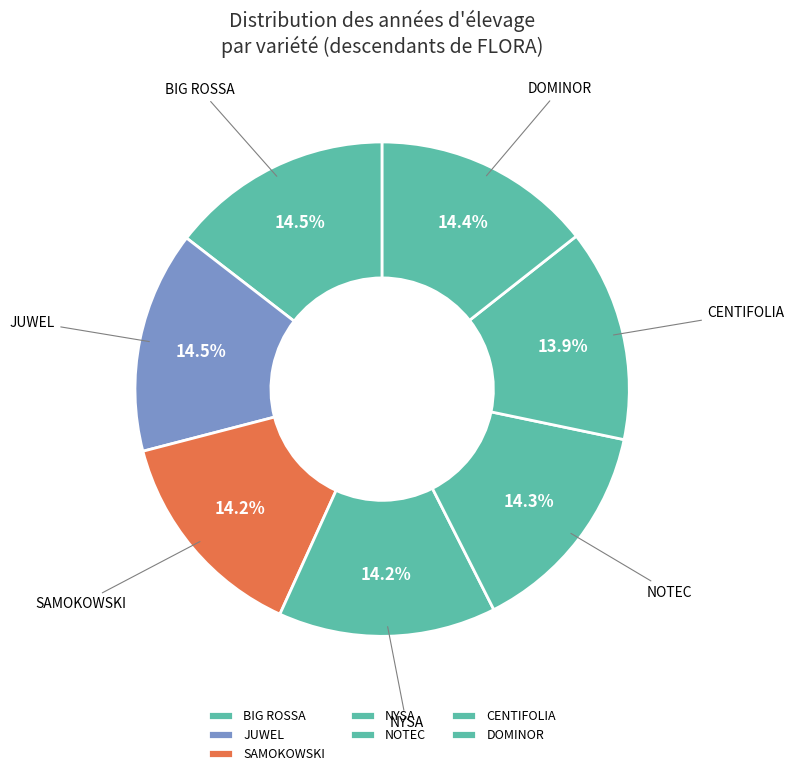

To the nearest percent, what is the average slice percentage?

14%